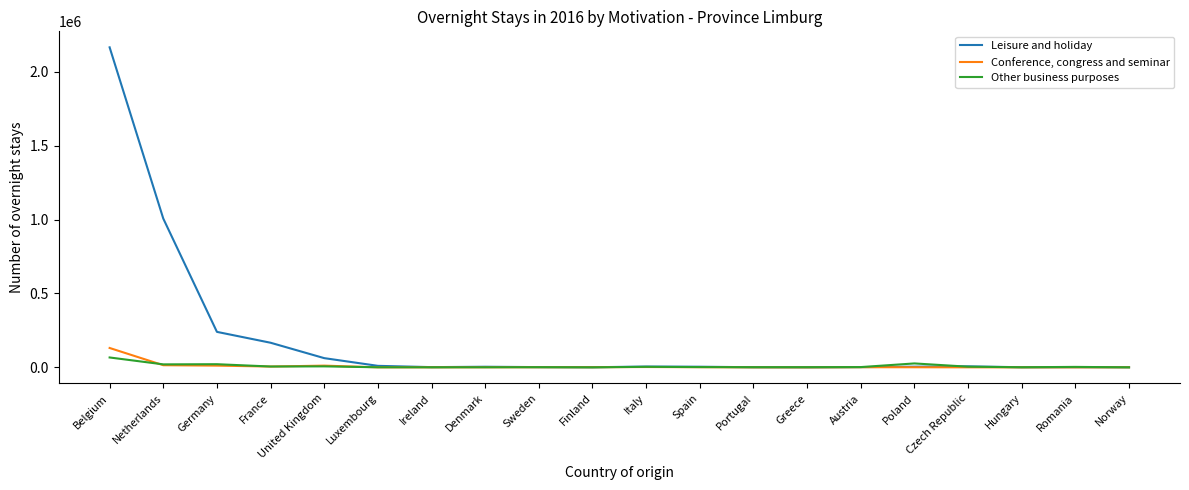

Which category has the highest value across all series?

Belgium